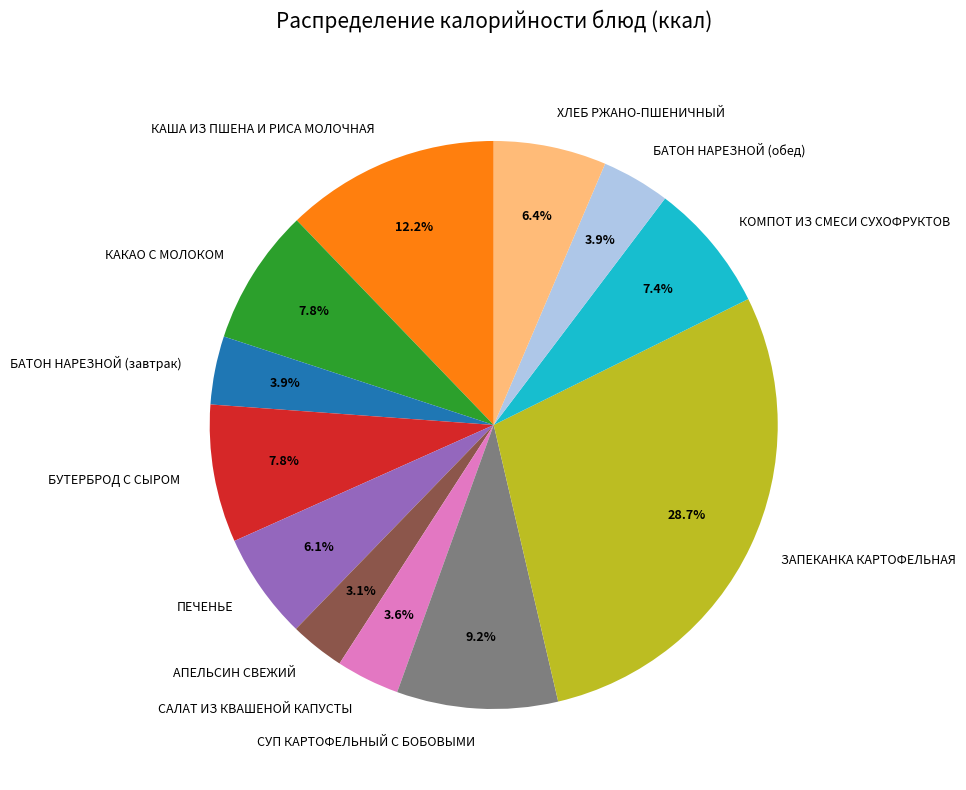

To the nearest percent, what percentage of the pie is БУТЕРБРОД С СЫРОМ?

8%